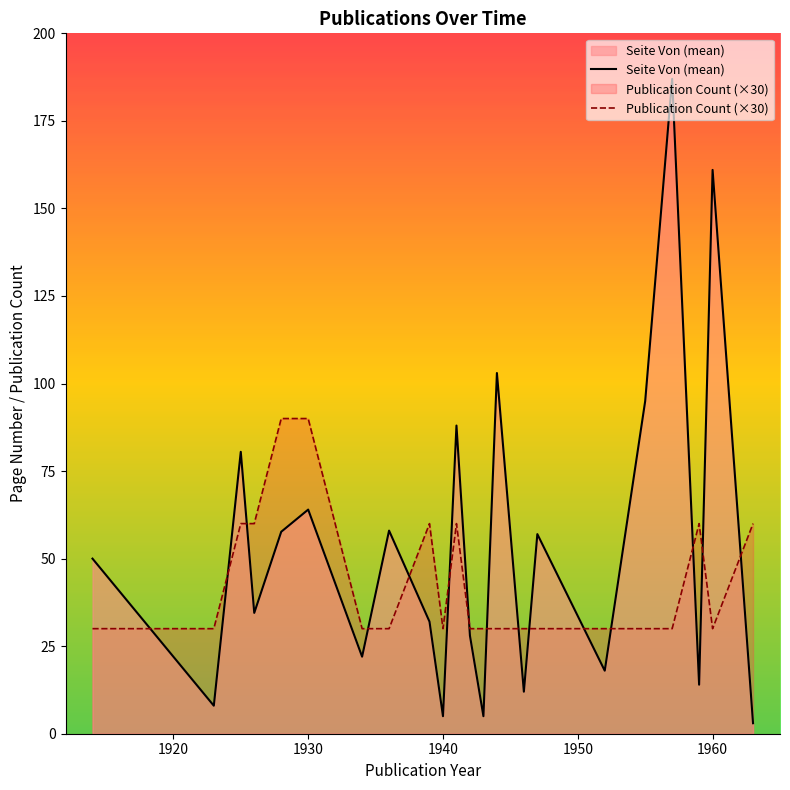

Reading left to right, what are all the values shown in this chart?

Seite Von (mean): 50.0	8.0	80.5	34.5	57.7	64.0	22.0	58.0	32.0	5.0	88.0	28.0	5.0	103.0	12.0	57.0	18.0	95.0	187.0	14.0	161.0	3.0
Publication Count (×30): 30.0	30.0	60.0	60.0	90.0	90.0	30.0	30.0	60.0	30.0	60.0	30.0	30.0	30.0	30.0	30.0	30.0	30.0	30.0	60.0	30.0	60.0